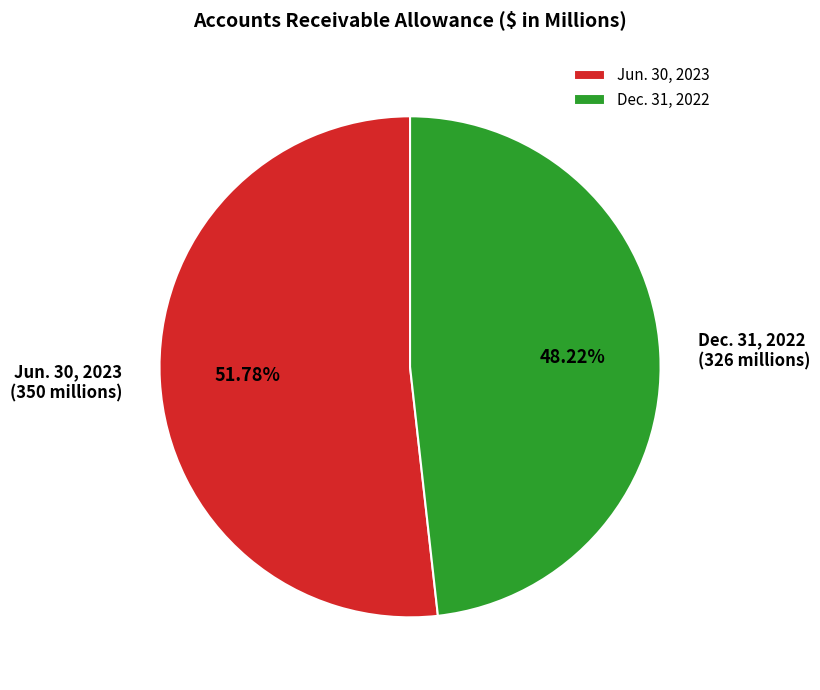

Is it true that Jun. 30, 2023 is 40% of the pie?

False